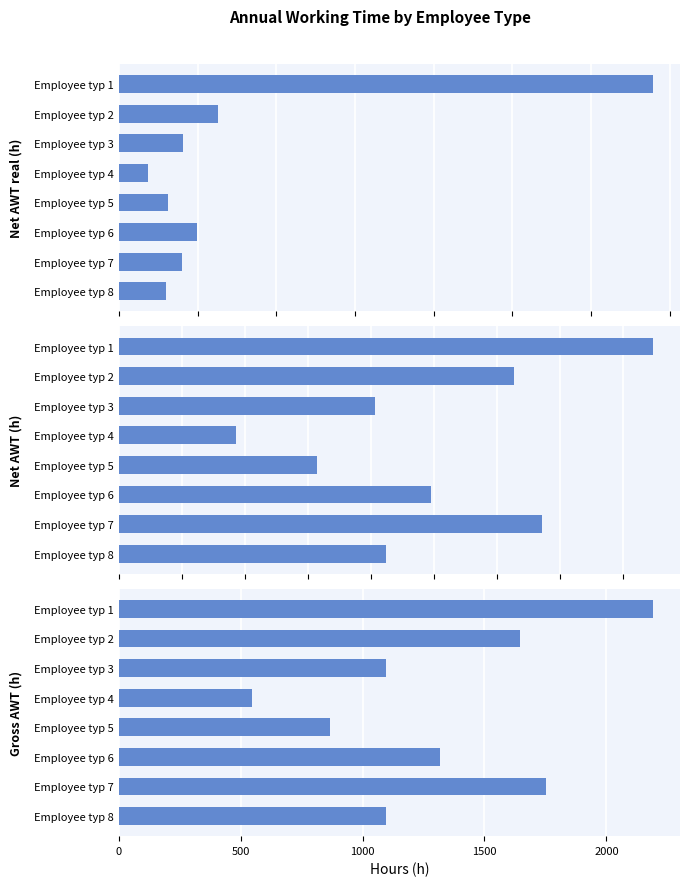

The value of Net AWT real (h) at Employee typ 8 is 8535.1. True or false?

False